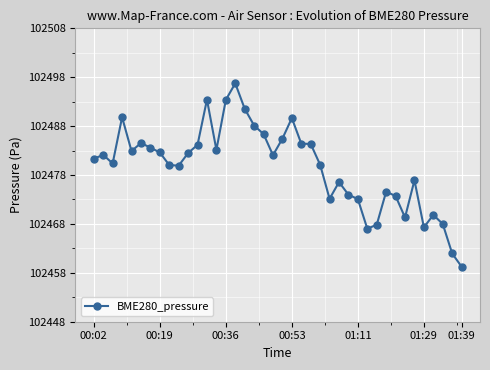

True or false: the data has more than 2 interior local peaks.

True